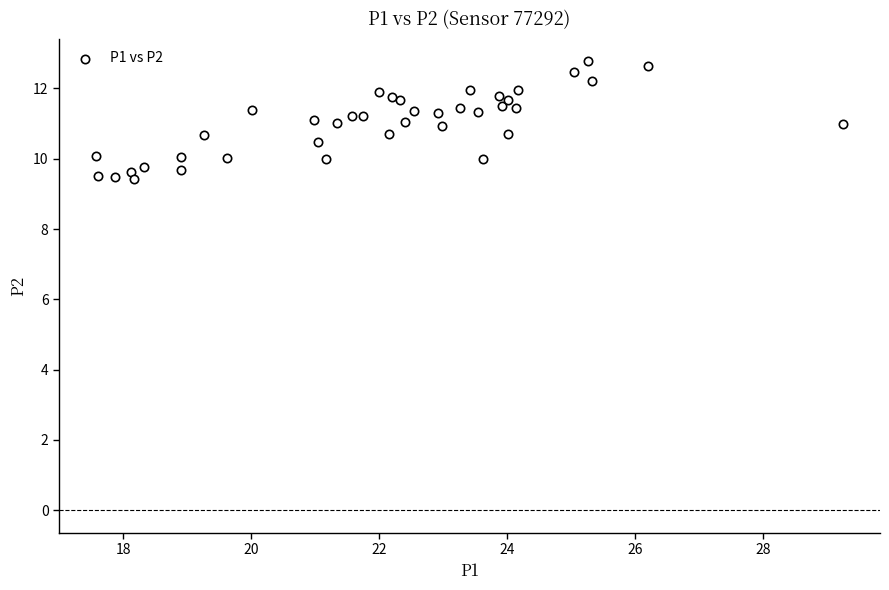

What is the range of Y values (max minus min)?

3.3